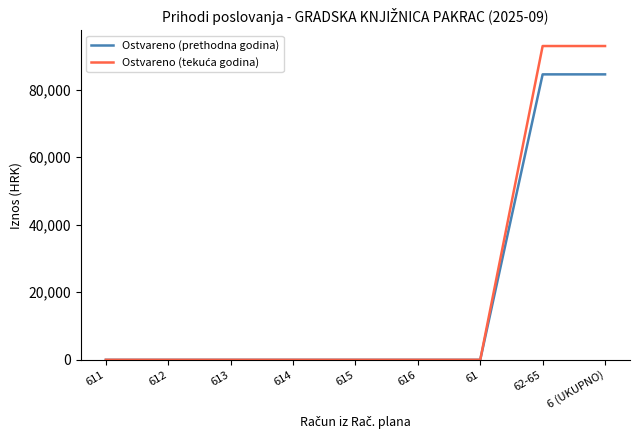

What is the highest value of the Ostvareno (prethodna godina) series?

84542.0